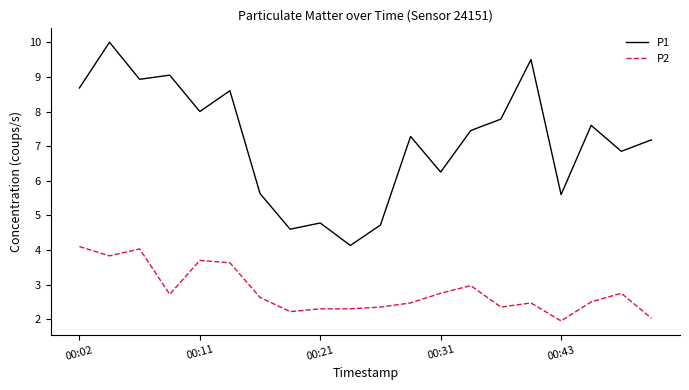

Rank the series by their average value, from lowest to highest.

P2, P1